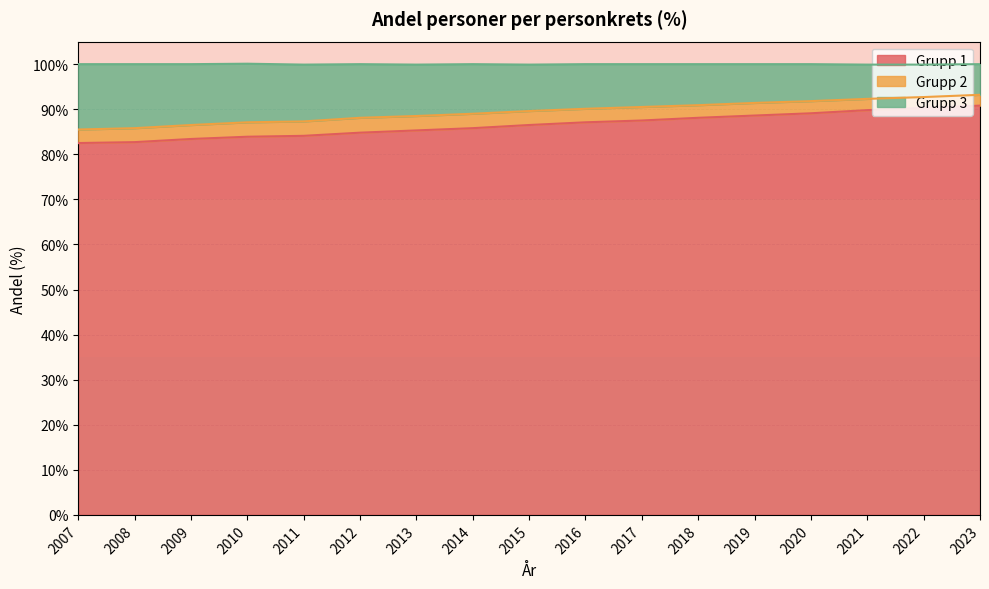

What is the minimum value for Grupp 1?

82.5